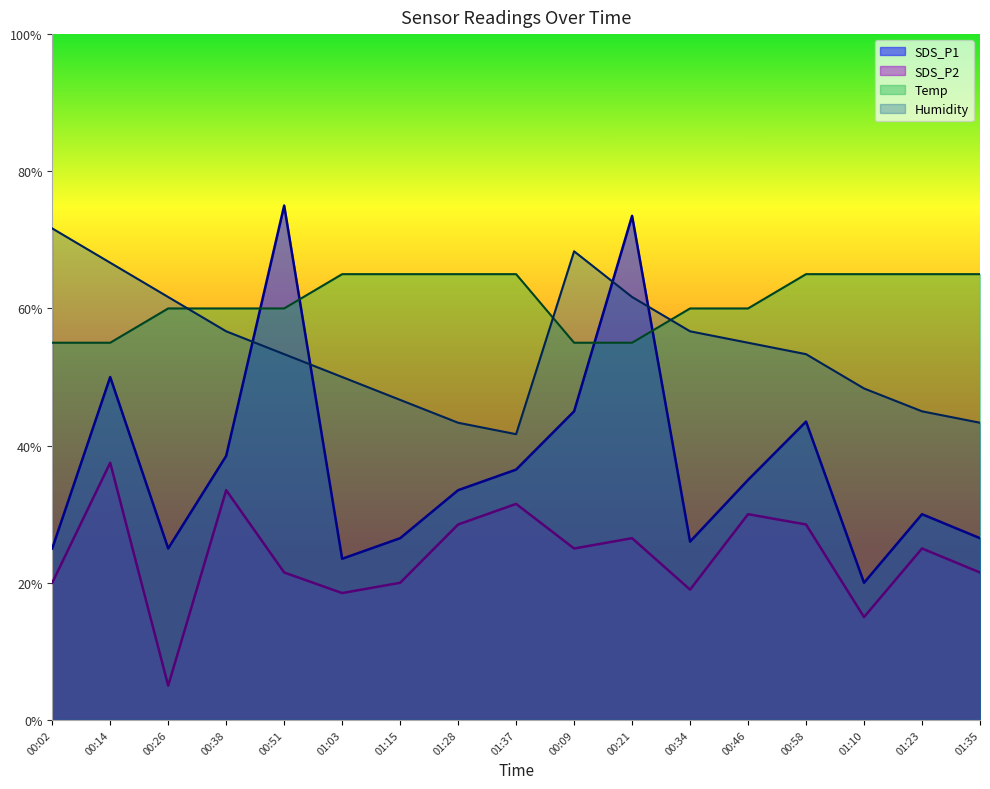

Which series has the largest total across all categories?

Temp